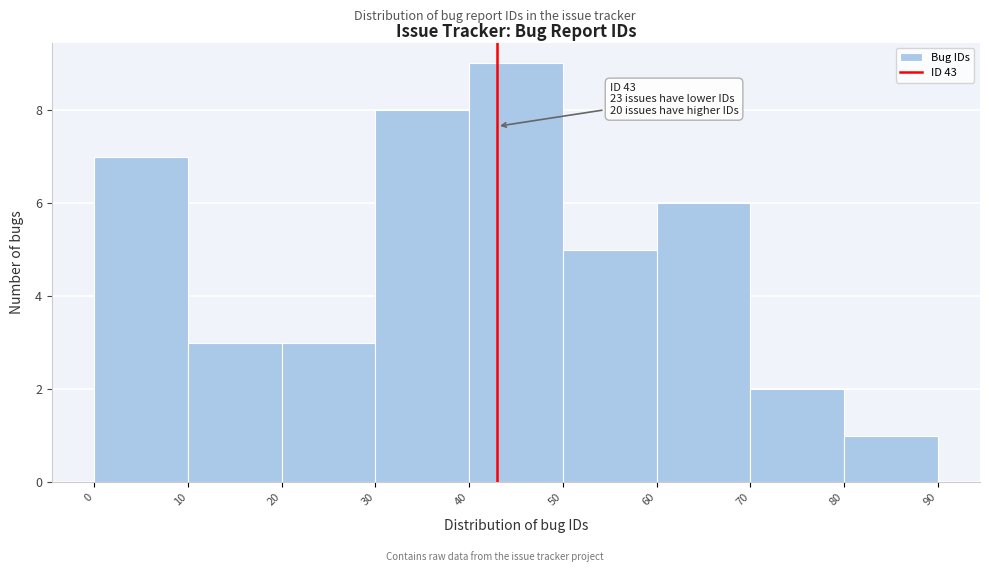

Over which range of the x-axis is the bar tallest?

40 to 50